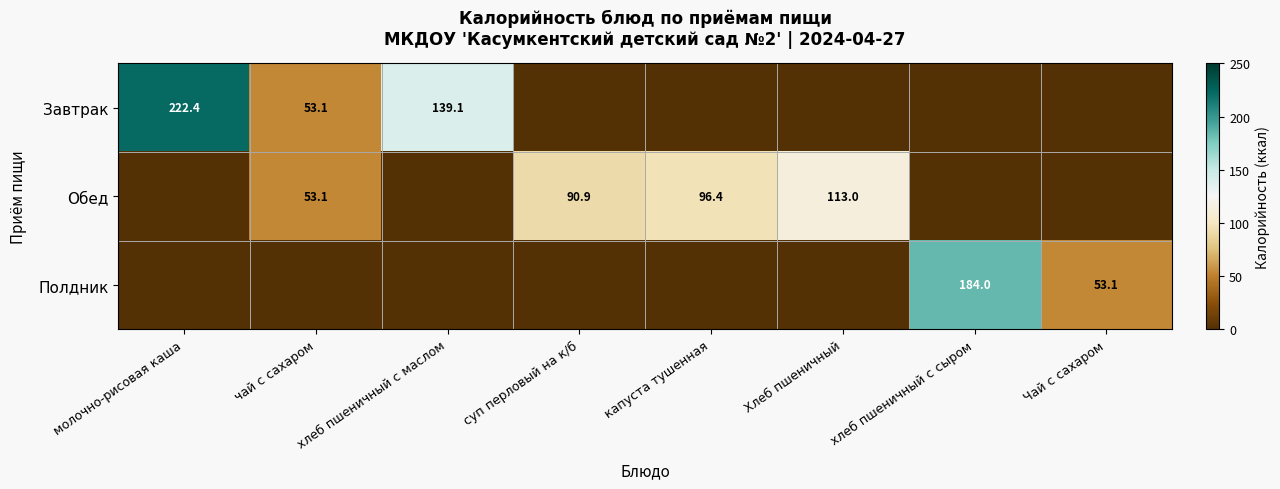

Is it true that Обед equals 166.6 at Хлеб пшеничный?

False